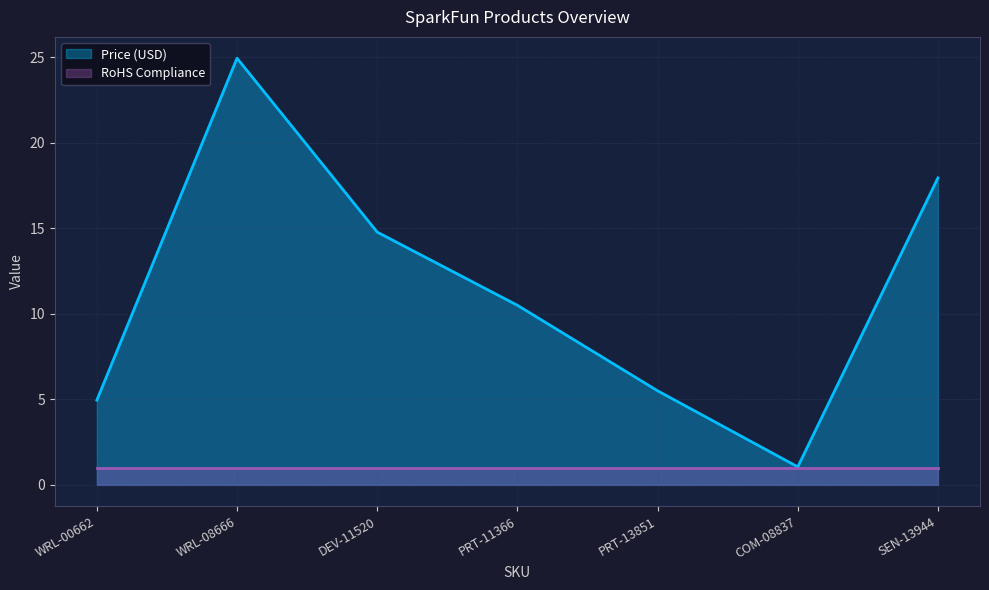

What is the sum of all values?

79.7